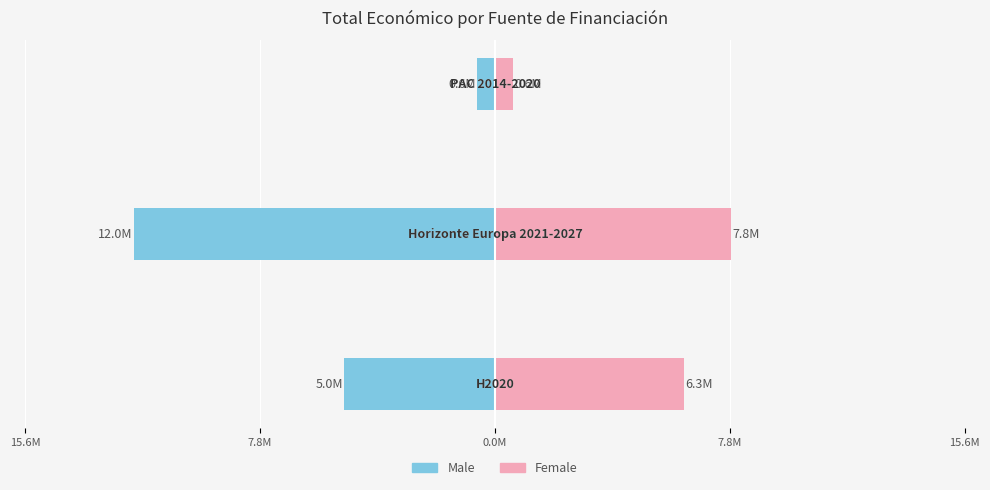

How many data points in Female are less than 6?

1